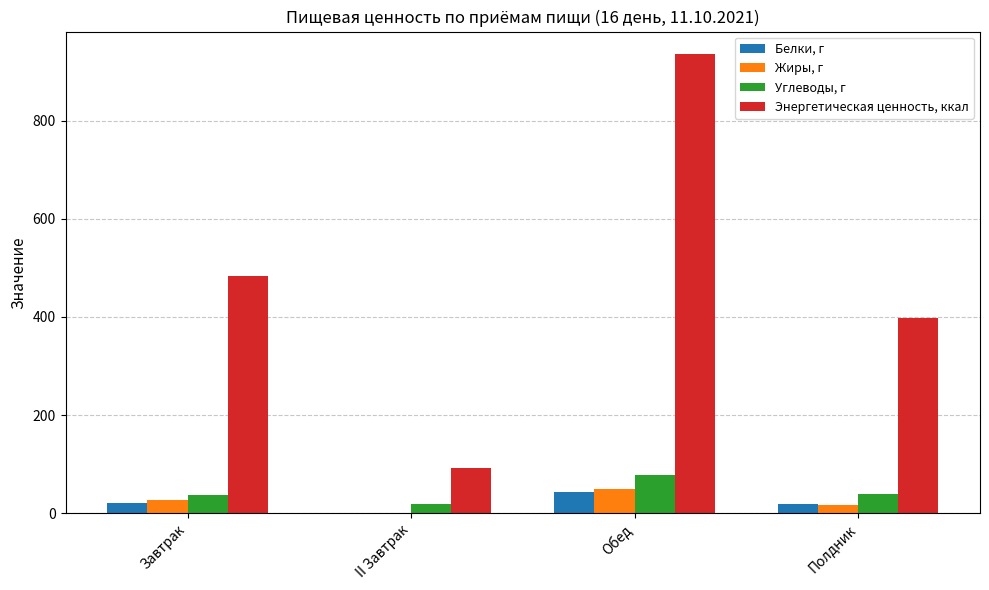

Which label corresponds to the largest value in the chart?

Обед